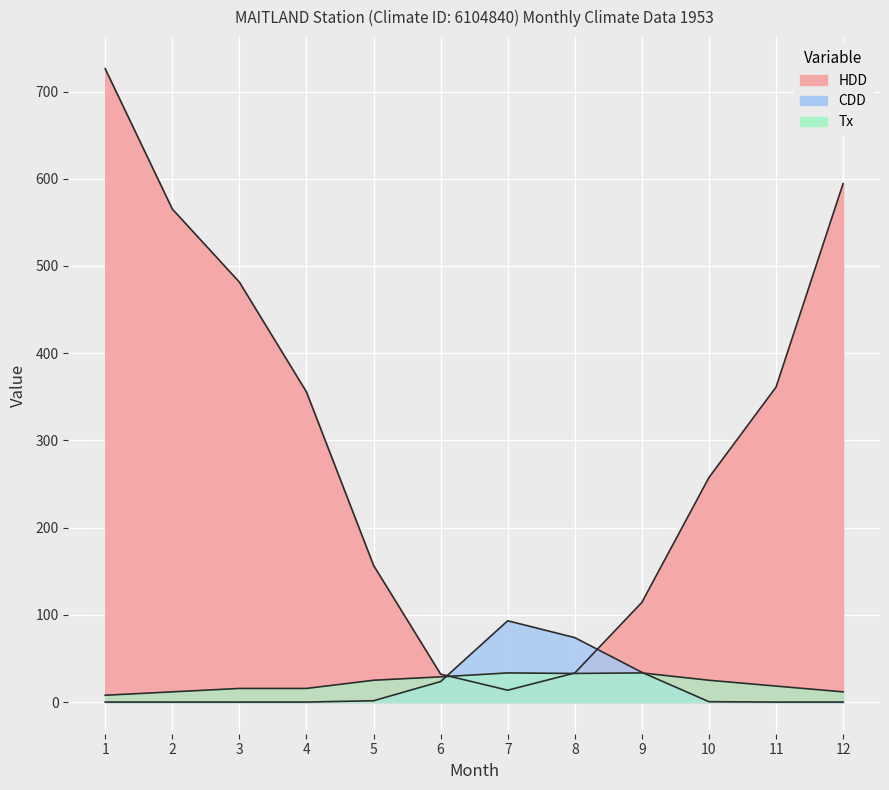

What is the value of the HDD point at the 11th from the left?

361.1